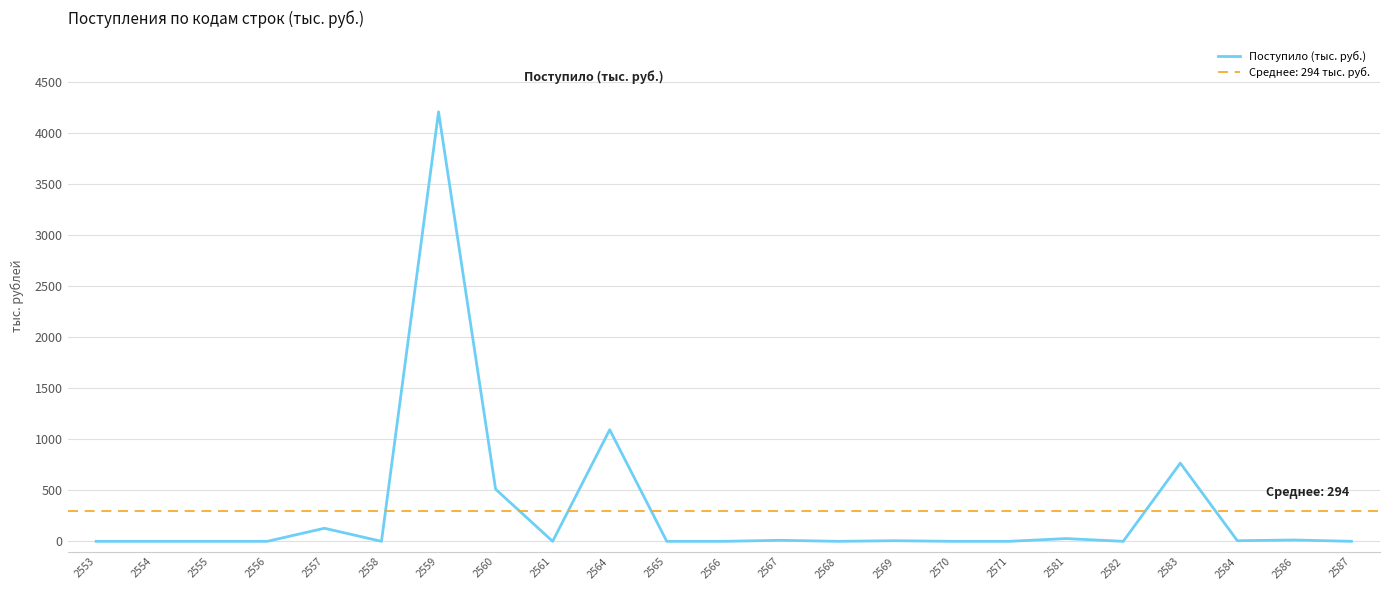

What is the difference between the second highest and minimum values?

1093